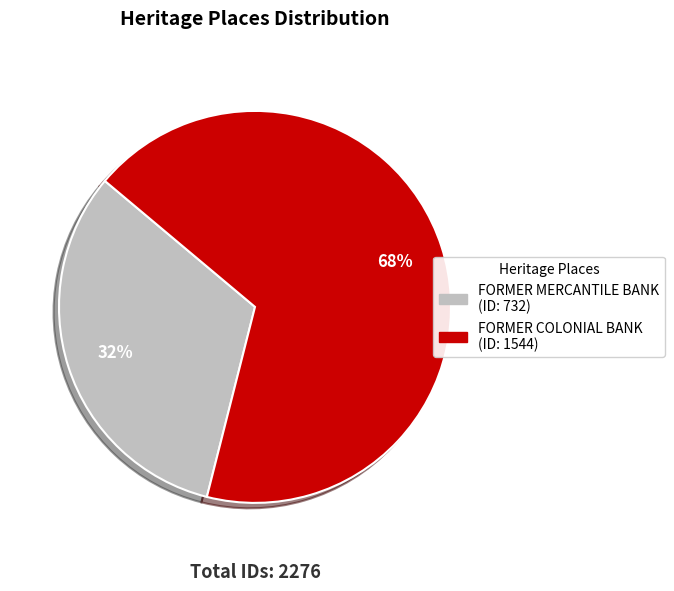

To the nearest percent, what percentage of the pie is FORMER COLONIAL BANK?

68%